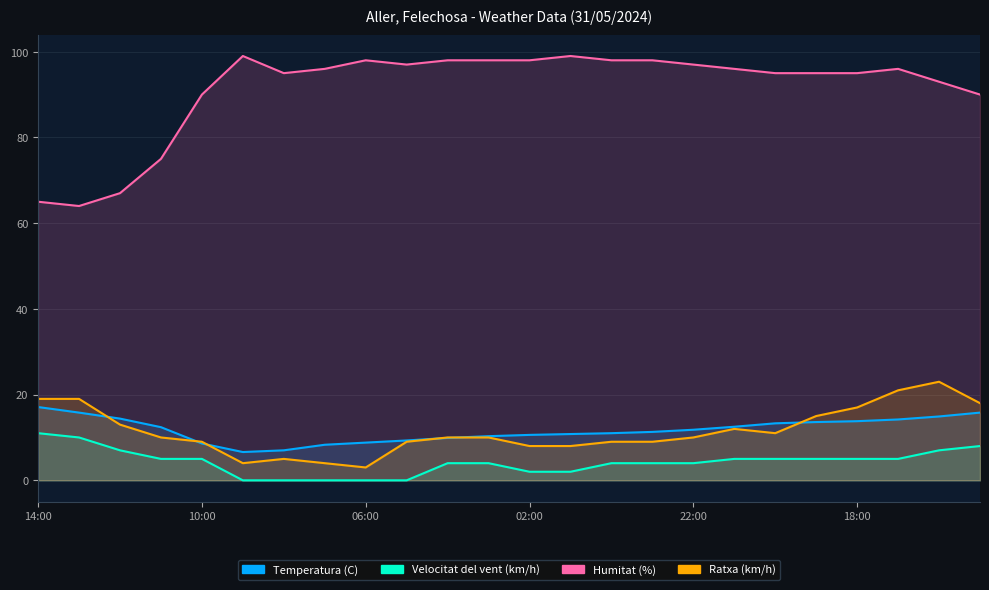

True or false: Humitat (%) and Temperatura (C) intersect in this chart.

False